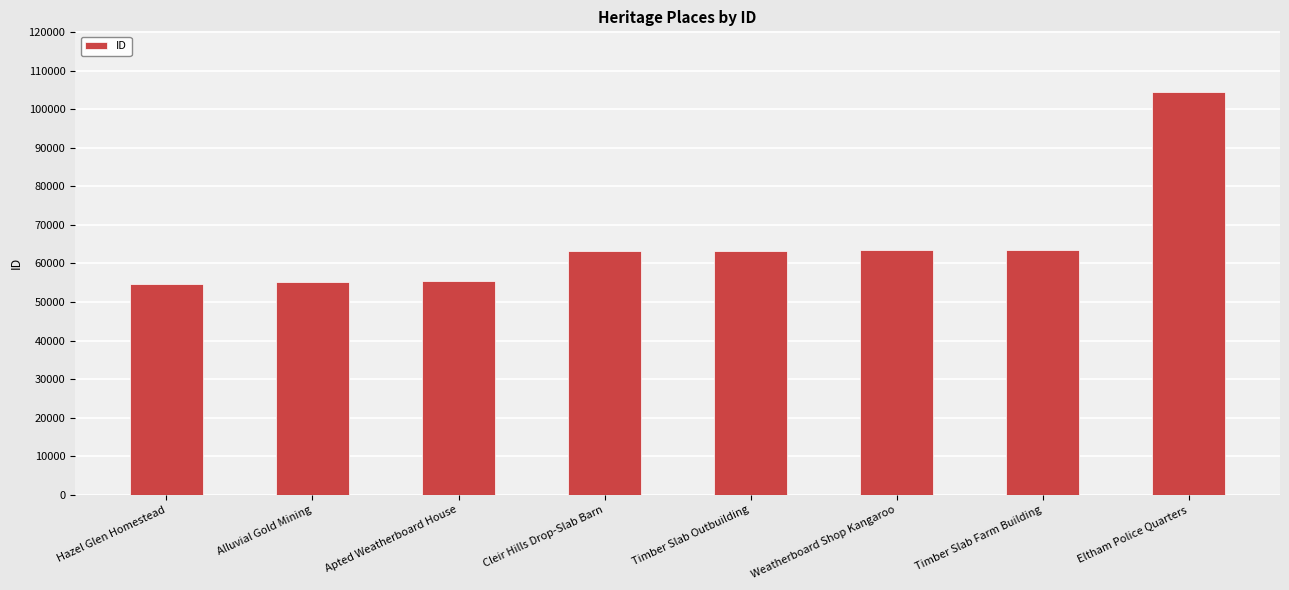

What is the label of the 1st bar from the right?

Eltham Police Quarters